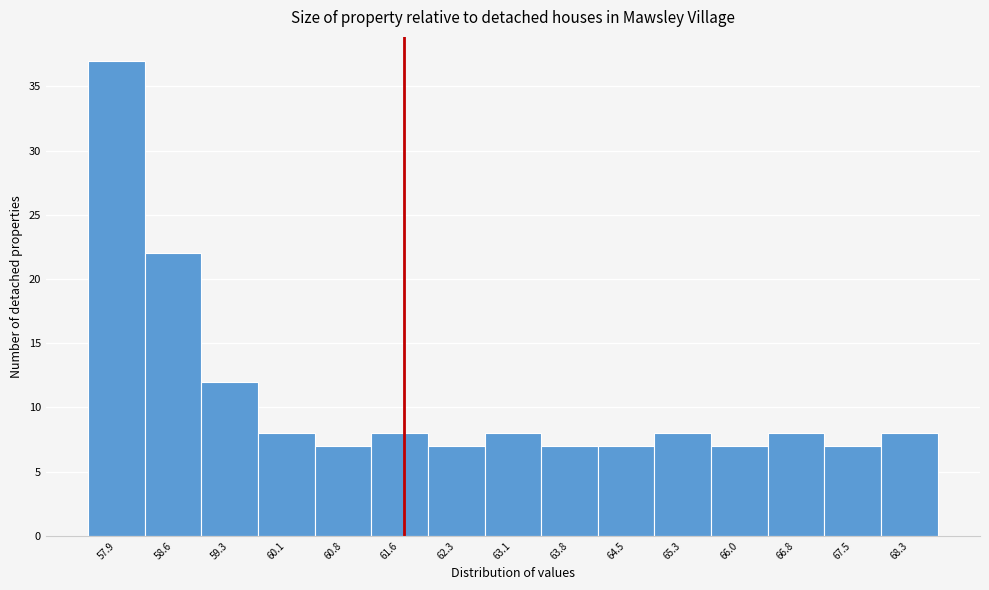

Reading left to right, extract all data points from this chart.

57.9=37	58.6=22	59.3=12	60.1=8	60.8=7	61.6=8	62.3=7	63.1=8	63.8=7	64.5=7	65.3=8	66.0=7	66.8=8	67.5=7	68.3=8